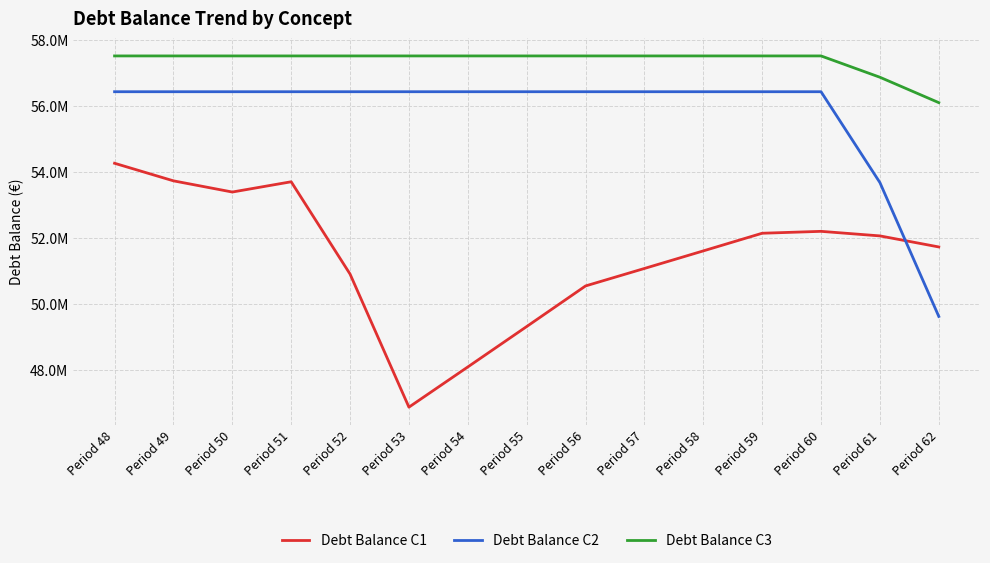

Is the value of Debt Balance C1 at Period 56 greater than the value of Debt Balance C3 at Period 60?

No